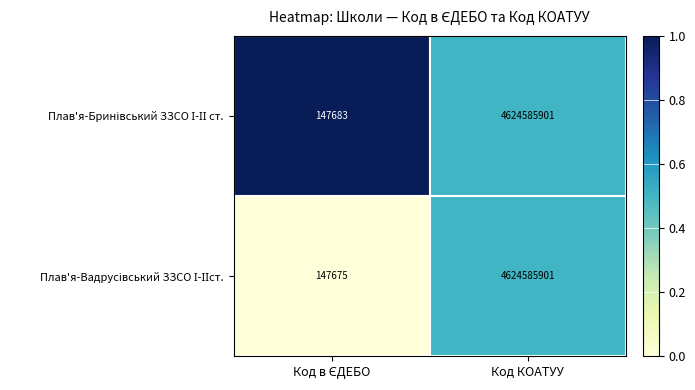

Which category has the highest value across all series?

Код КОАТУУ